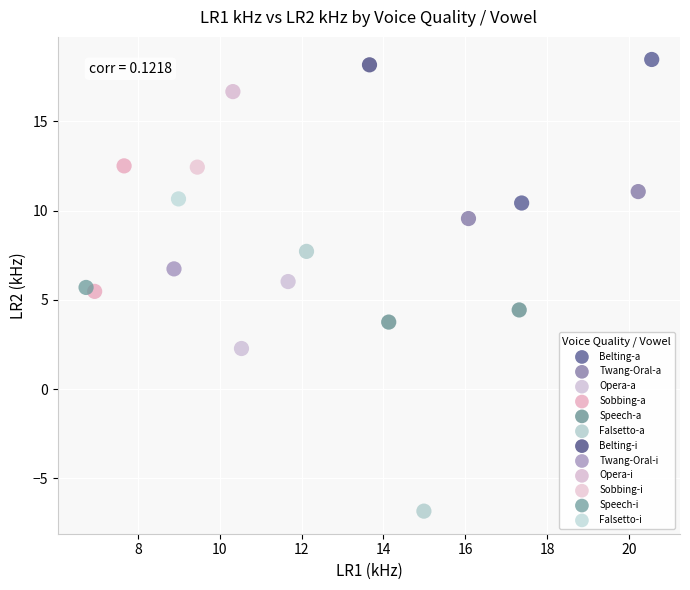

What are all the series names shown in the legend?

Belting-a, Twang-Oral-a, Opera-a, Sobbing-a, Speech-a, Falsetto-a, Belting-i, Twang-Oral-i, Opera-i, Sobbing-i, Speech-i, Falsetto-i